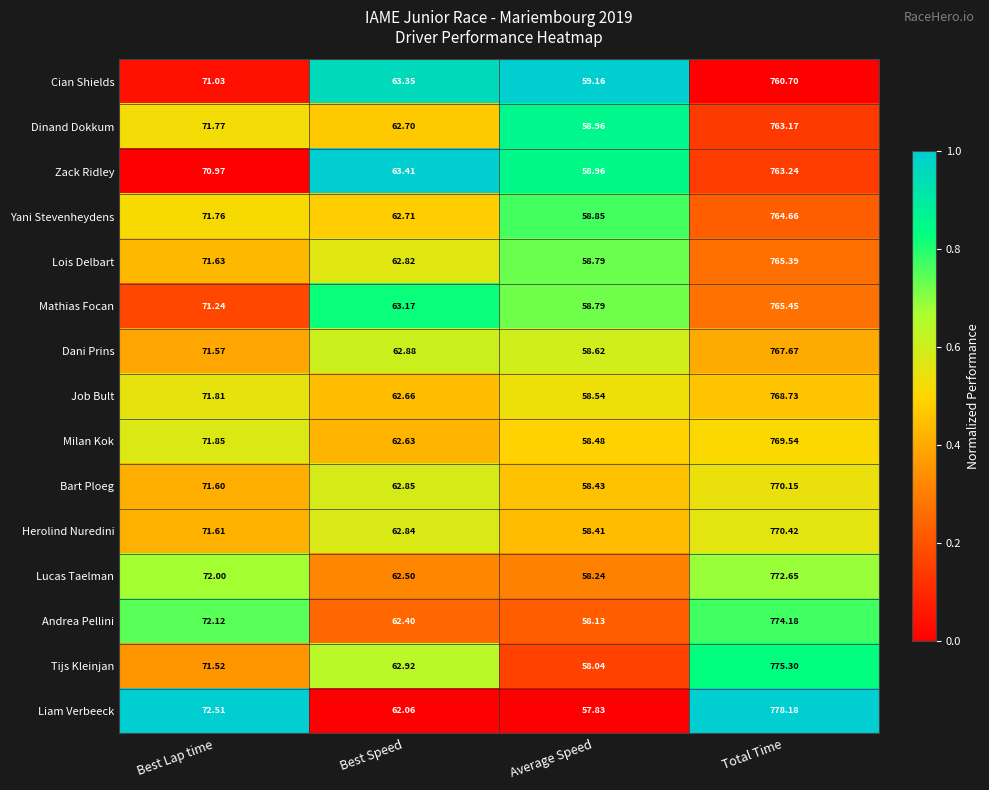

Which series has the largest range (max minus min)?

Liam Verbeeck